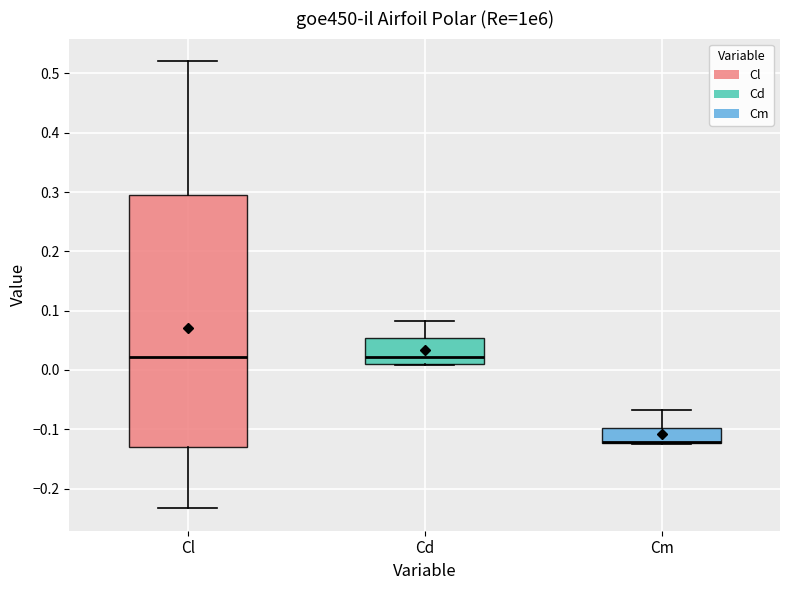

Reading left to right, read every box against the y-axis: the position of its median line, the range the box covers, and the ends of its whiskers. The values are not printed on the chart, so give them approximately, as read against the axis.

Cl: median 0.02, box -0.13 to 0.29, whiskers -0.23 to 0.52
Cd: median 0.02, box 0.01 to 0.05, whiskers 0.01 to 0.08
Cm: median -0.12 (drawn on the box's lower edge), box -0.12 to -0.10, whiskers -0.12 to -0.07